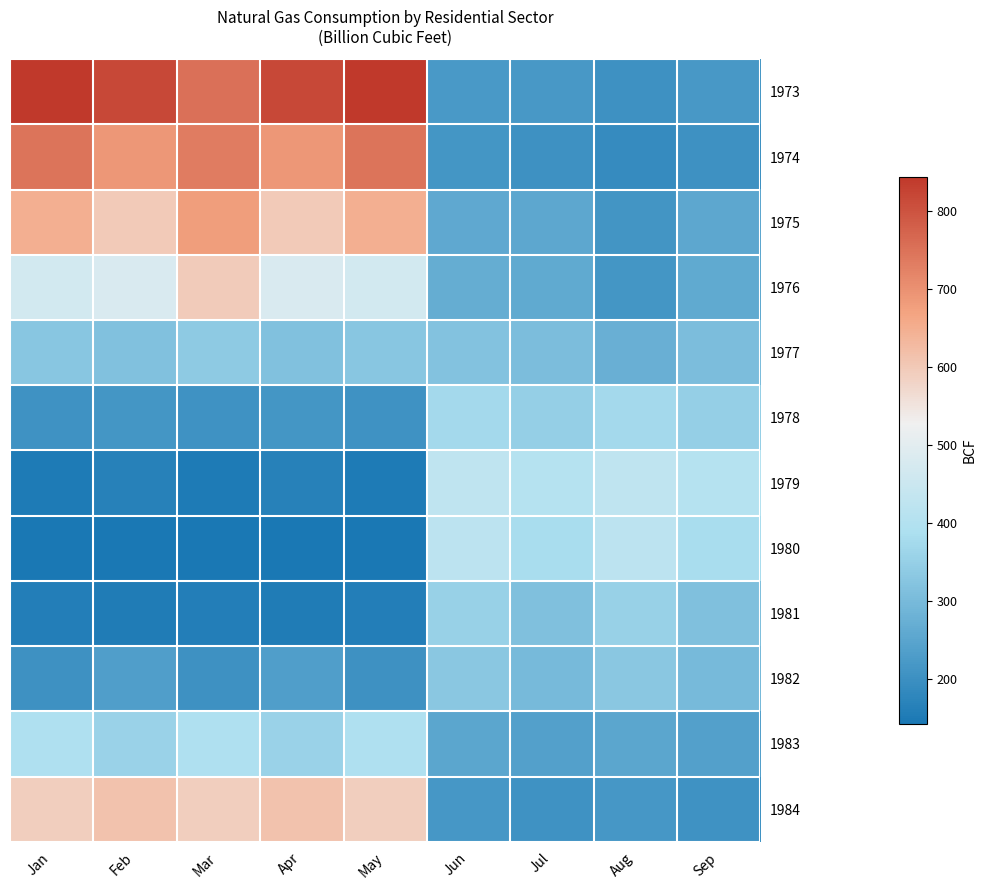

Which series has the largest total across all categories?

1973